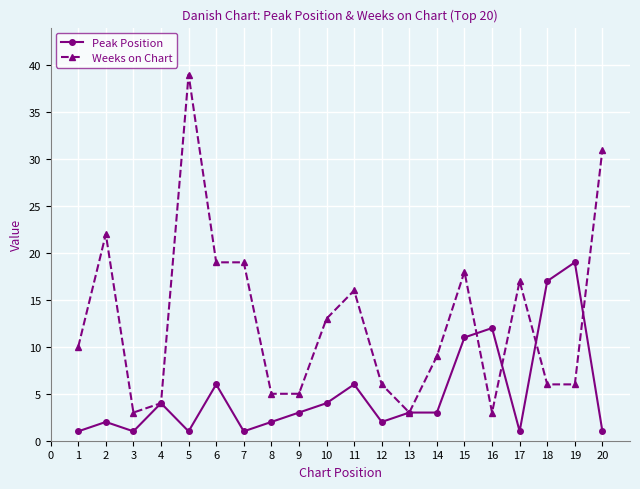

The Peak Position series shows 6 at 4. True or false?

False